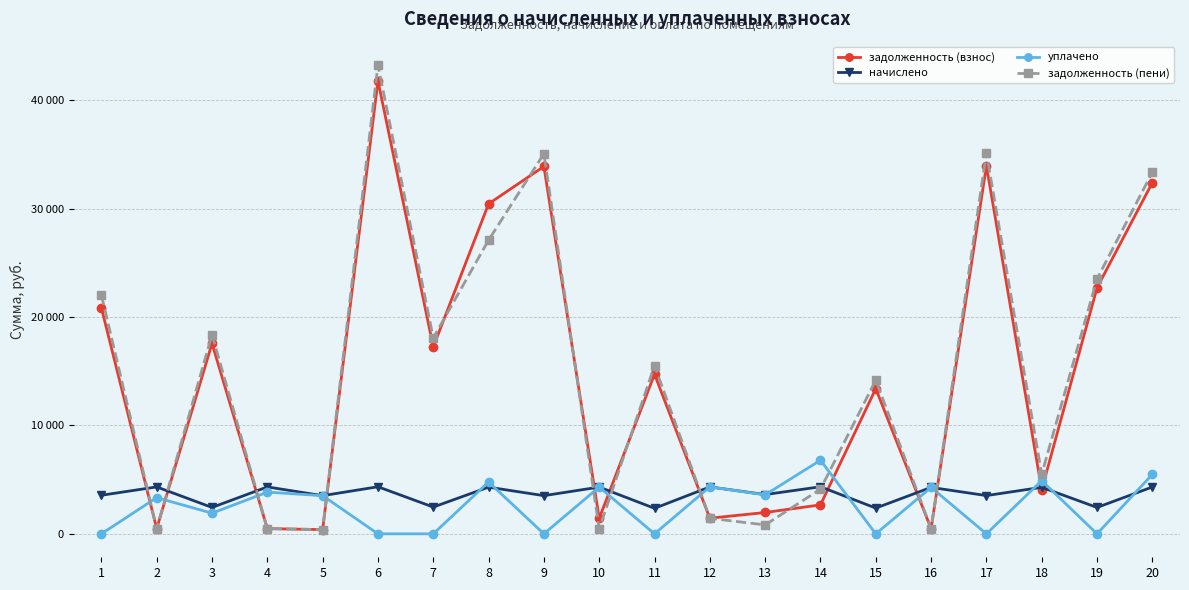

Where does the задолженность (взнос) series first go above 14722?

1